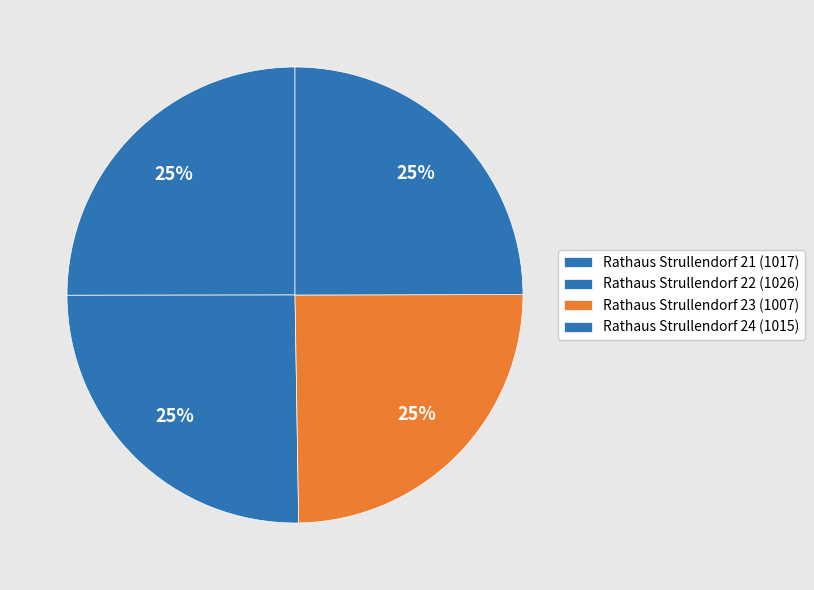

Which slice is the largest?

Rathaus Strullendorf 22